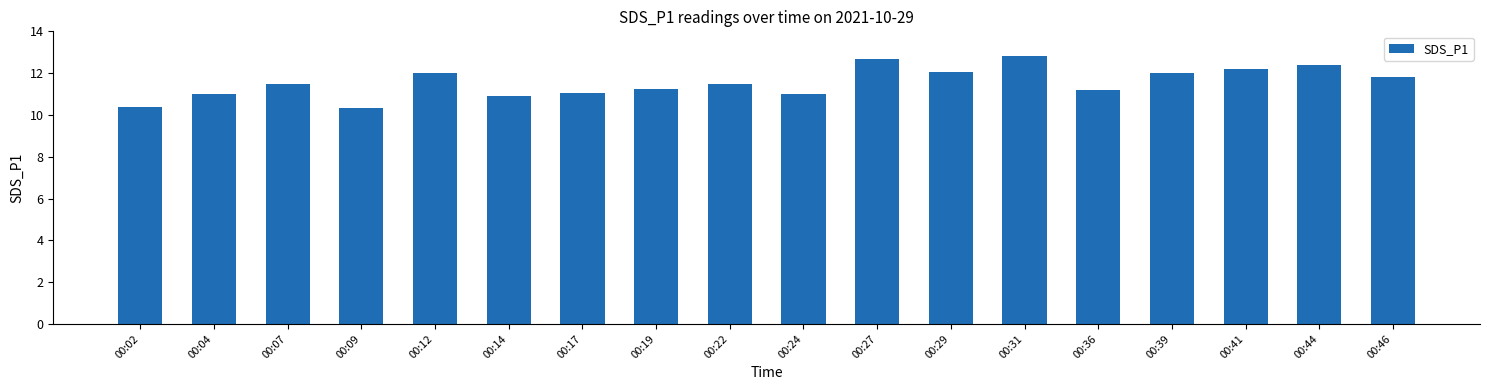

What is the greatest value displayed?

12.8